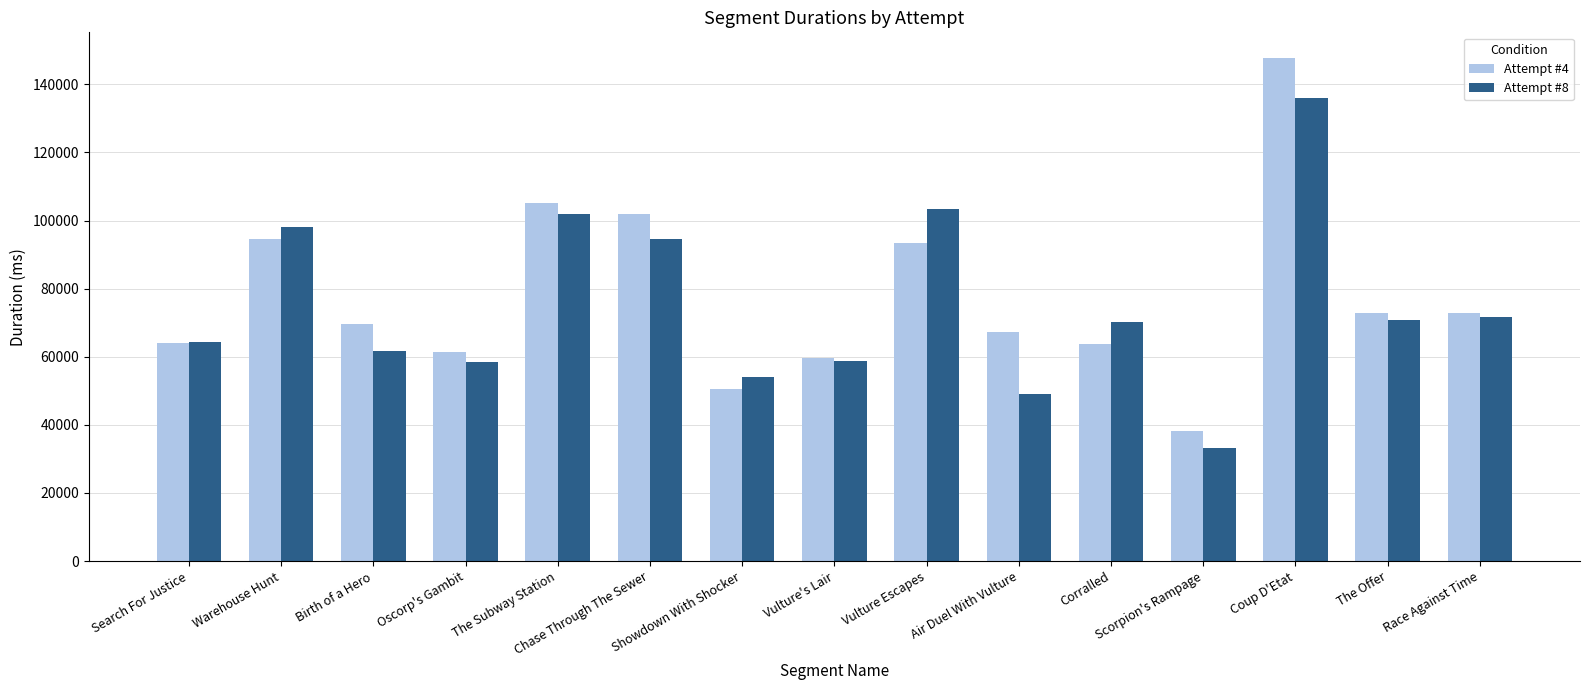

At how many categories does at least one series exceed 123192?

1